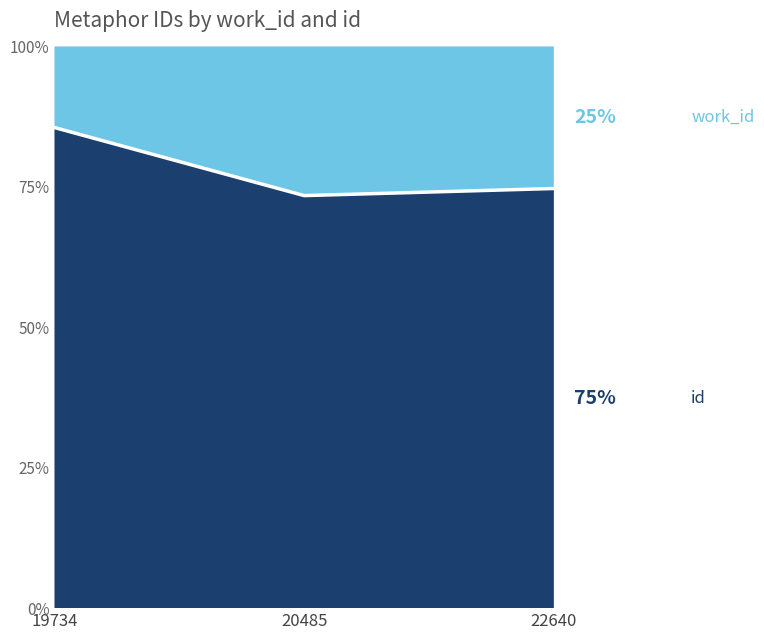

Which label corresponds to the smallest value in the chart?

20485